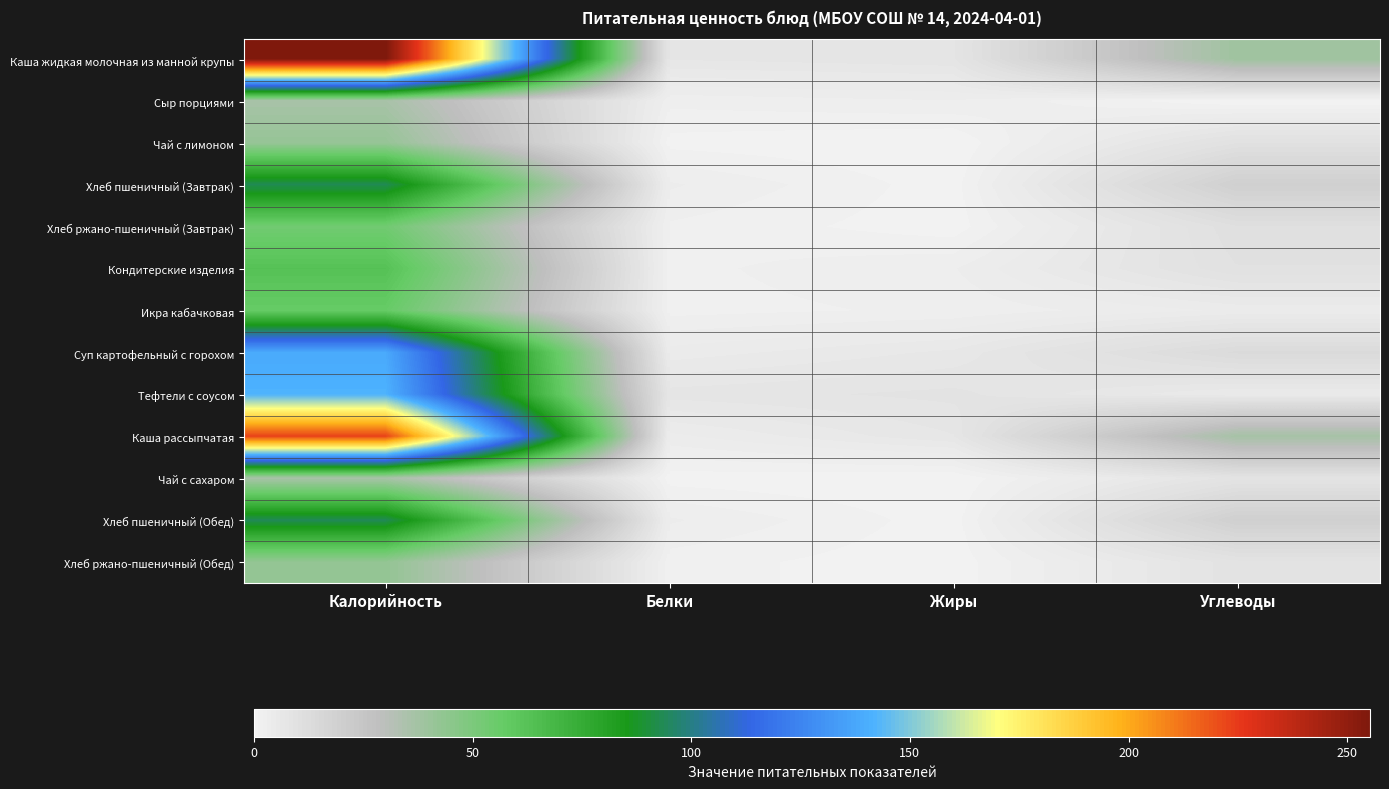

Between Калорийность and Белки, which series saw the biggest shift?

Каша жидкая молочная из манной крупы